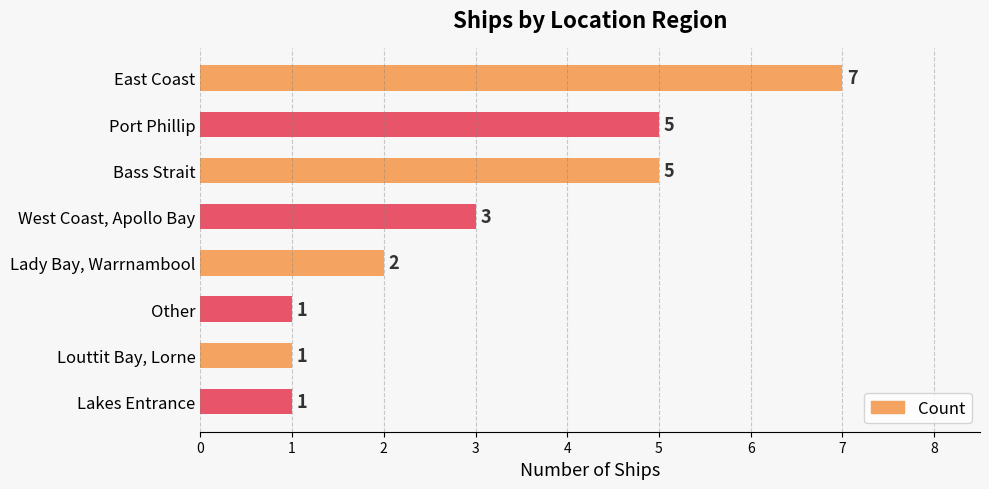

How many values are between 1 and 5?

7